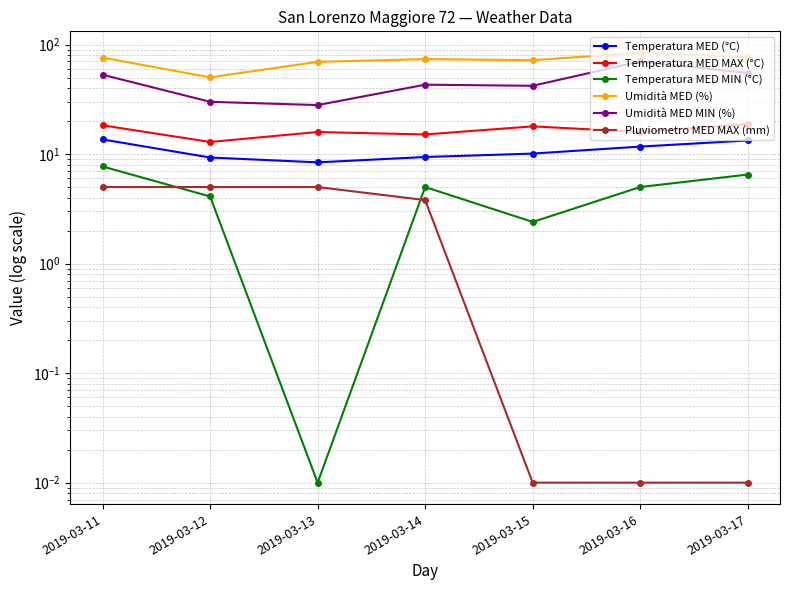

The Temperatura MED MIN (°C) series shows 5.0 at 2019-03-14. True or false?

True